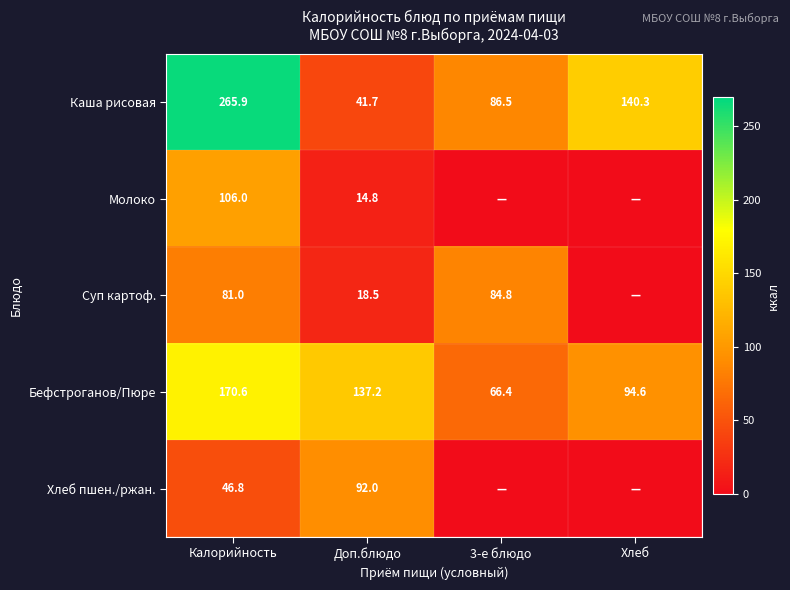

What is the sum of all Бефстроганов/Пюре values?

468.8